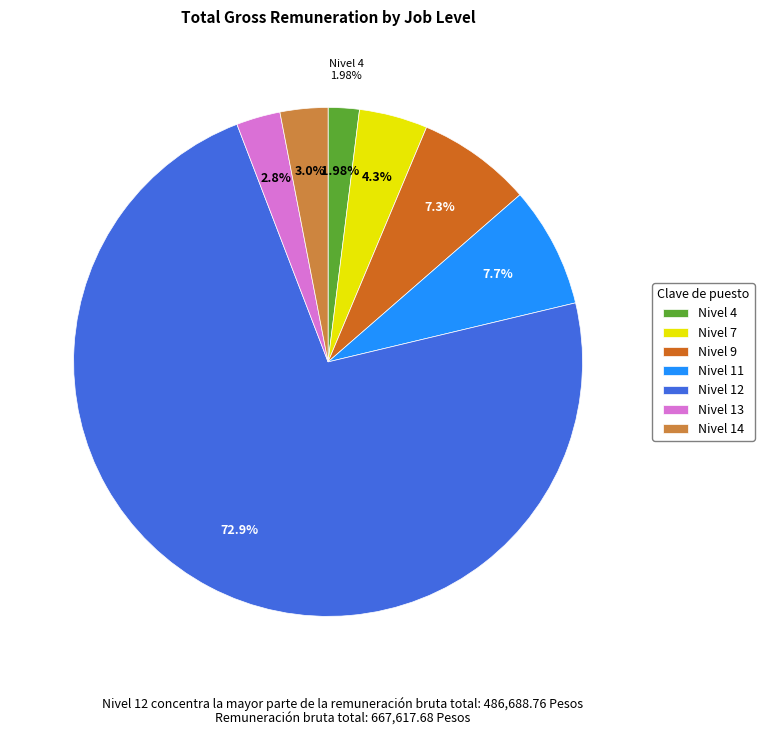

Combined, do 13 and 11 account for over 50%?

No